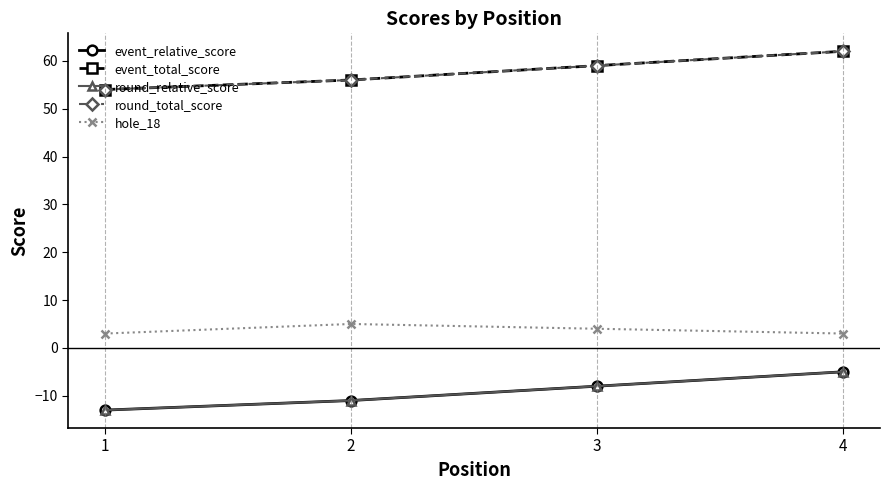

How many event_relative_score values are between -11 and -5?

3